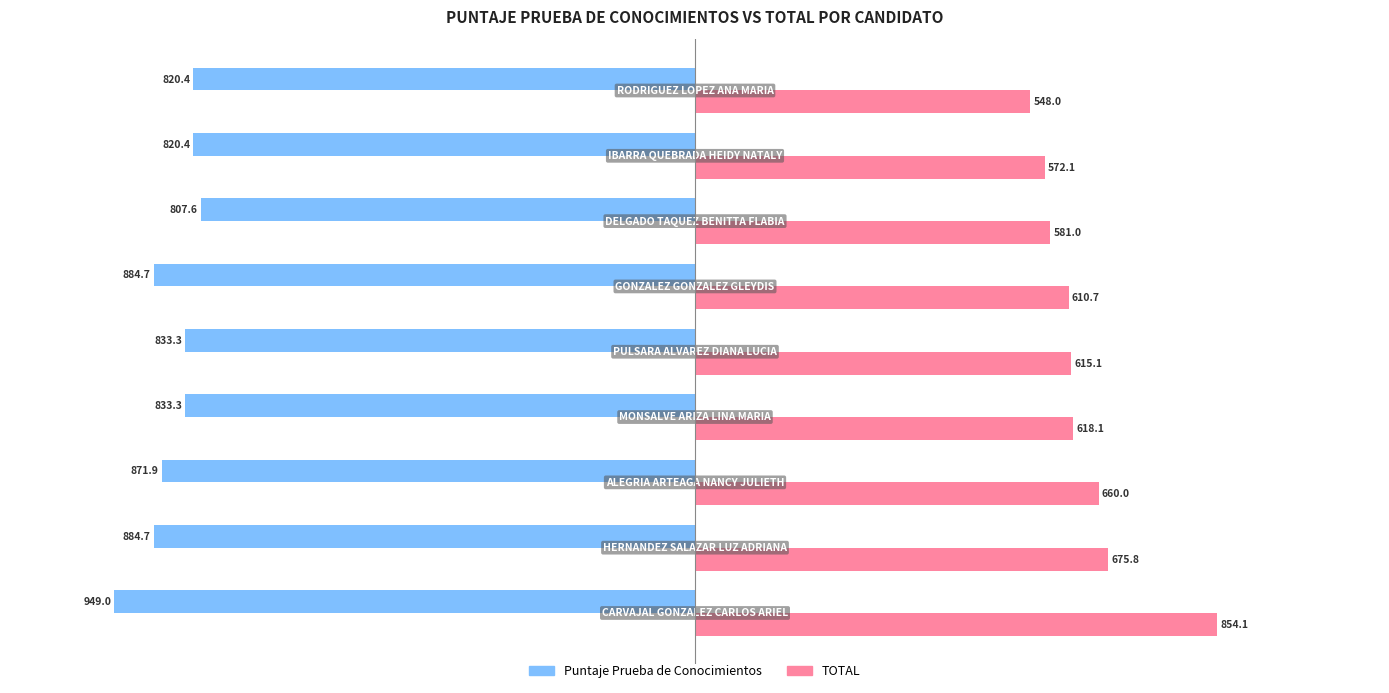

What is the minimum value for Puntaje Prueba de Conocimientos?

-949.0